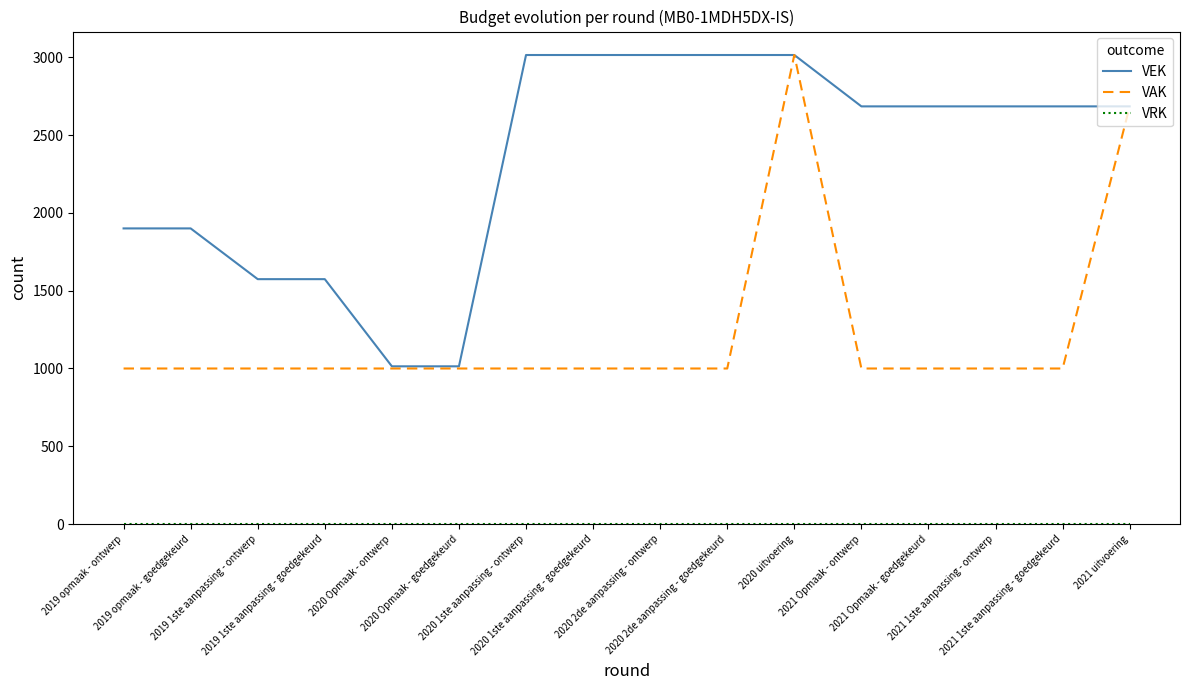

What is the greatest value displayed?

3014